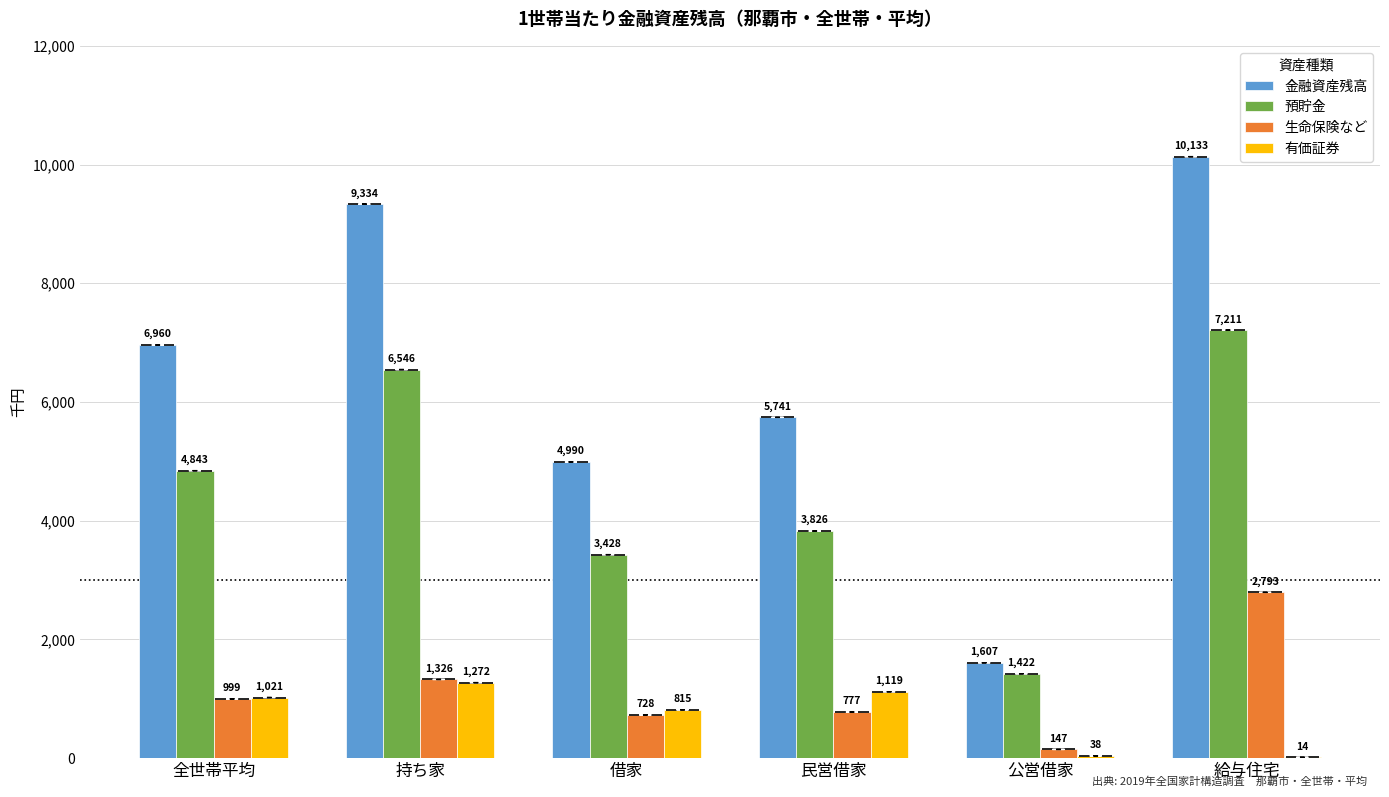

At which category is the sum across all series the highest?

給与住宅